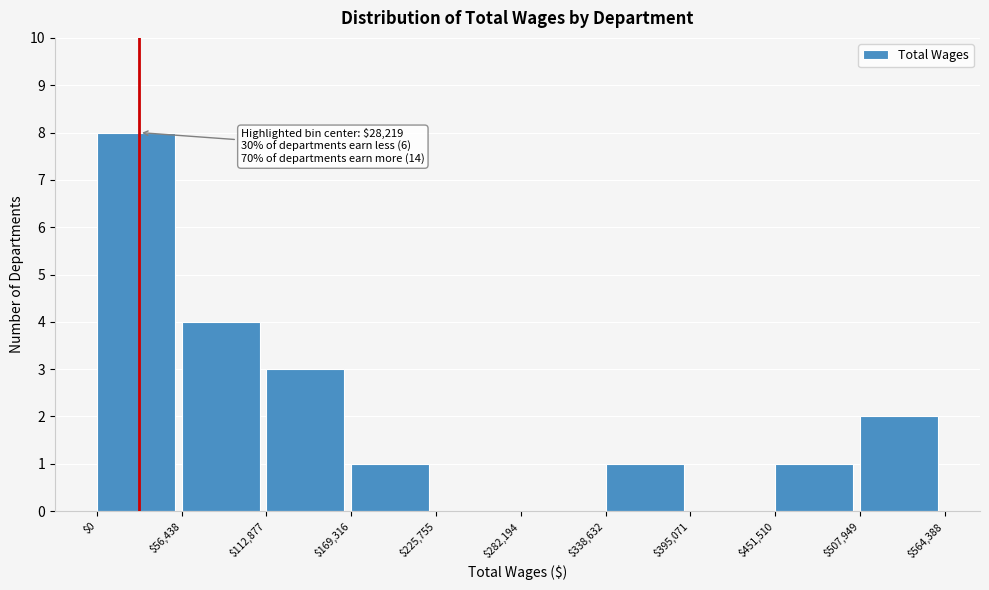

Which range on the x-axis has the tallest bar?

$0 to $56,438